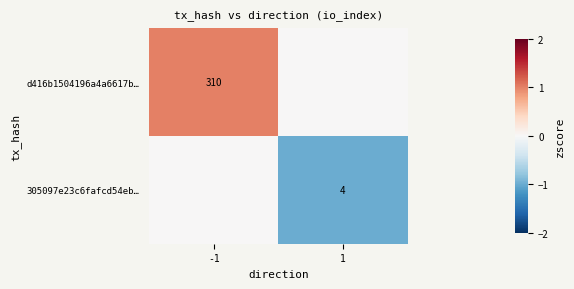

The d416b1504196a4a6617b… series shows 310 at -1. True or false?

True